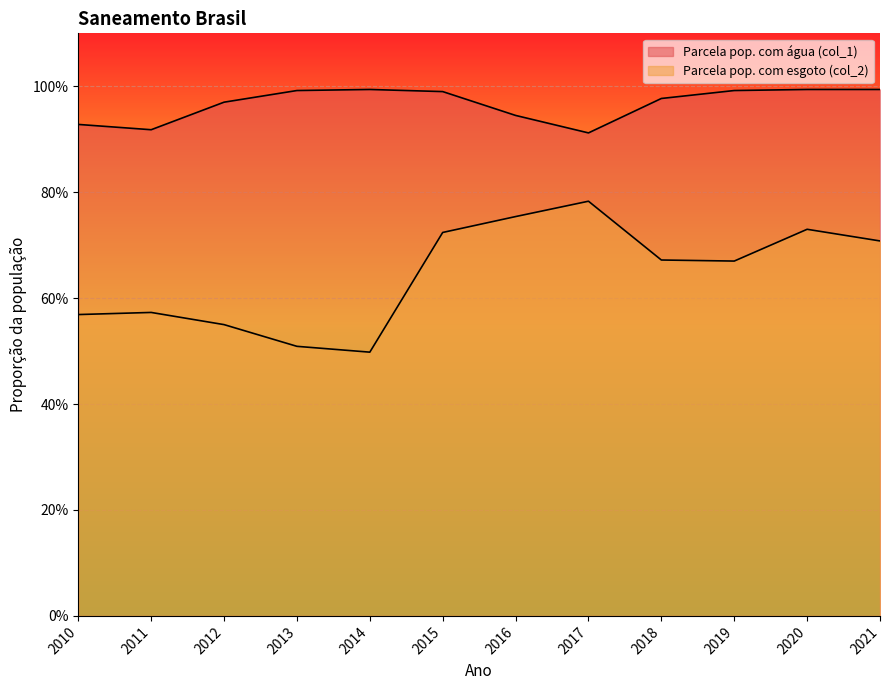

At which category is the sum across all series the highest?

2020